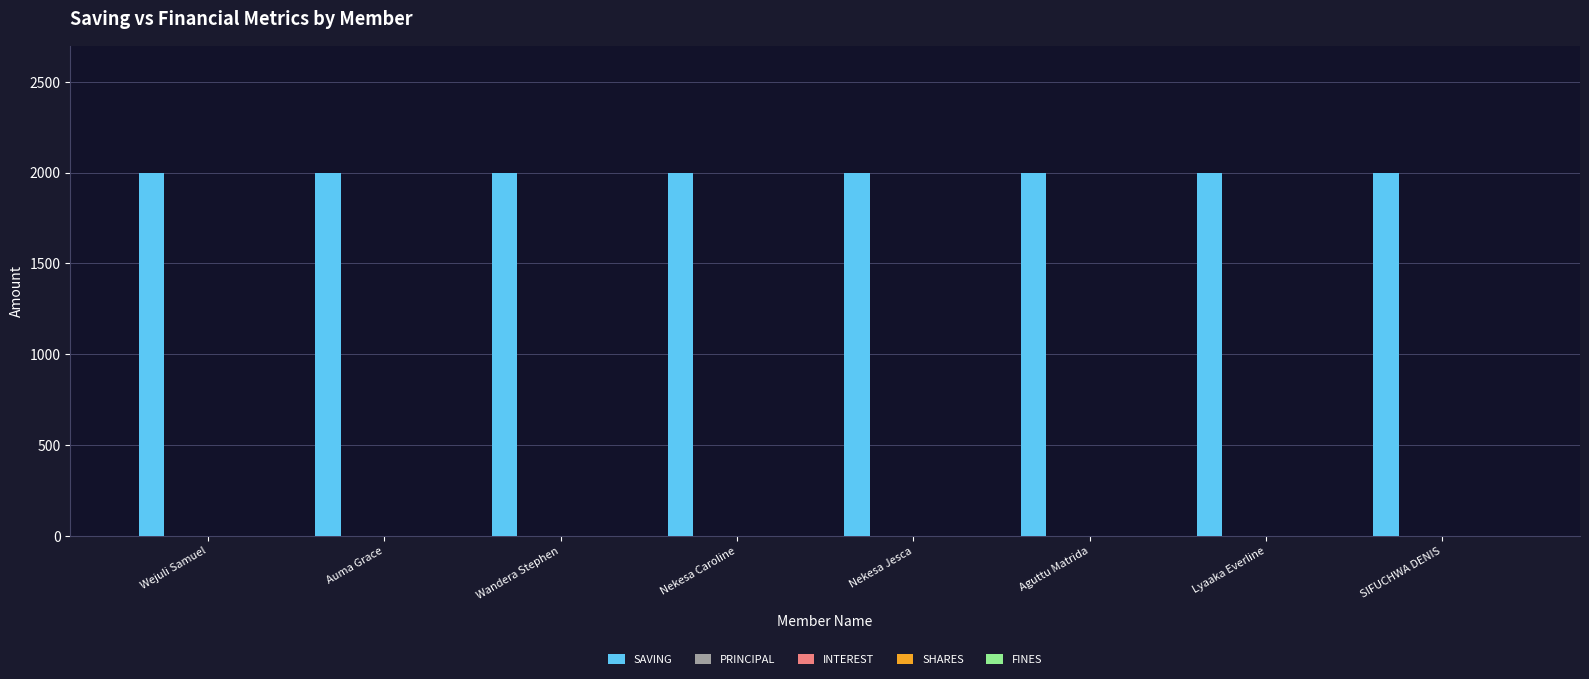

Which has a higher value, Nekesa Caroline or Wejuli Samuel?

Nekesa Caroline